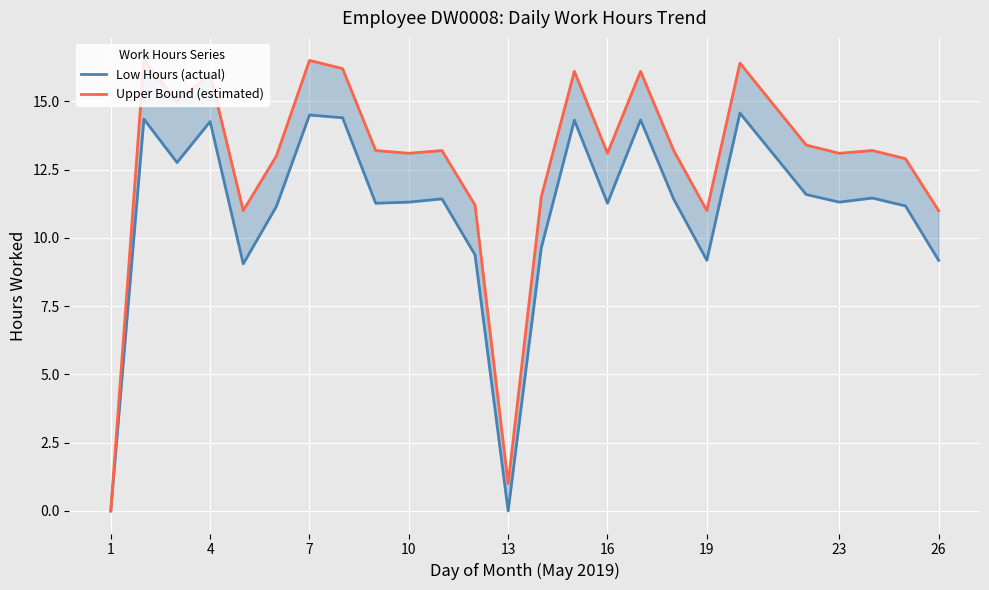

How many positive values does the Upper Bound (estimated) series have?

24